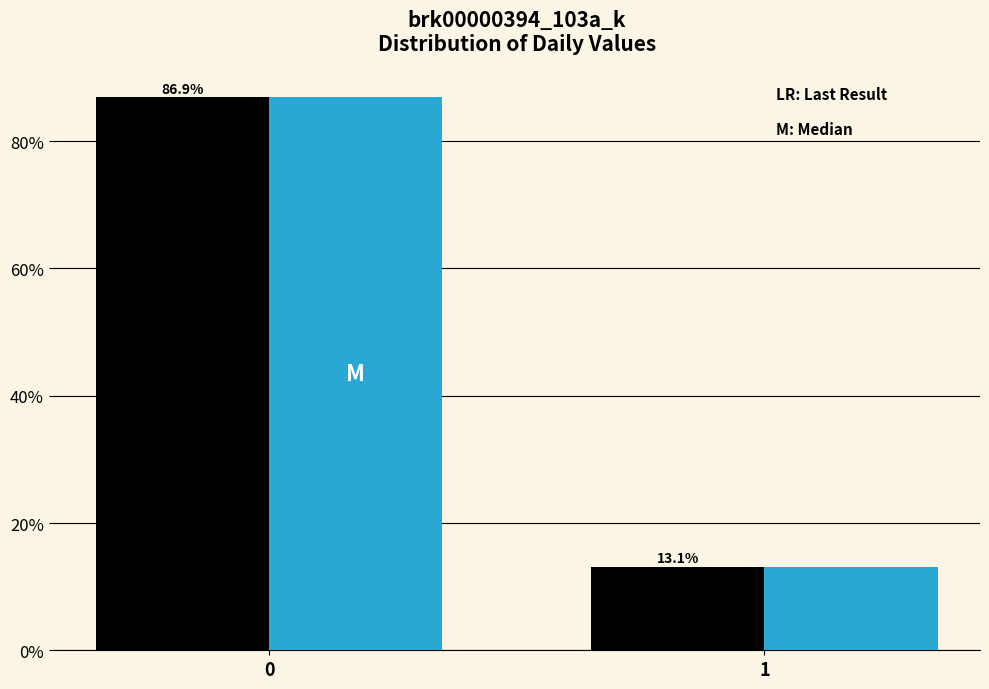

What is the smallest value displayed?

13.1